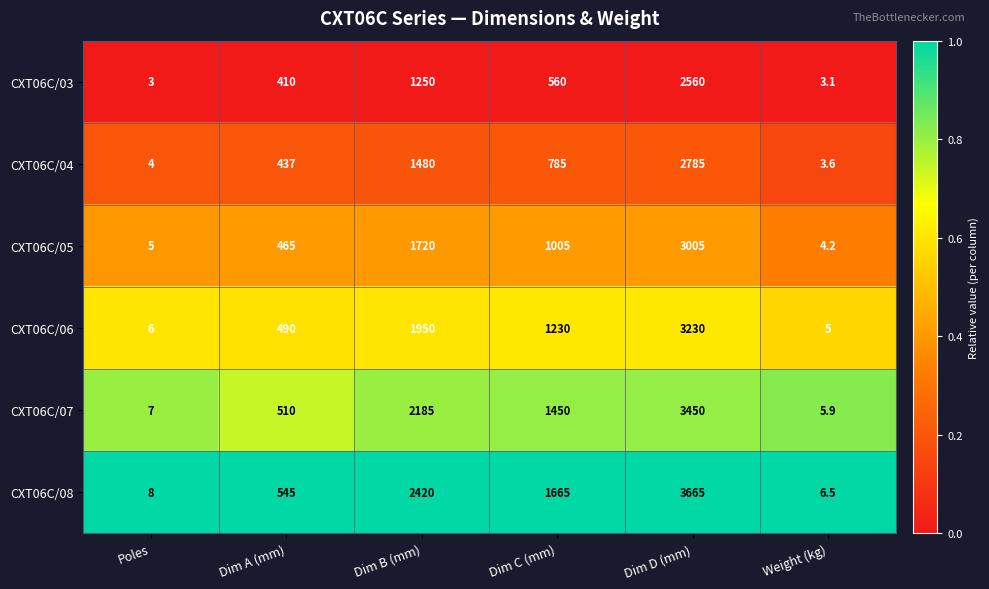

Rank the series by their maximum value, from highest to lowest.

CXT06C/08, CXT06C/07, CXT06C/06, CXT06C/05, CXT06C/04, CXT06C/03